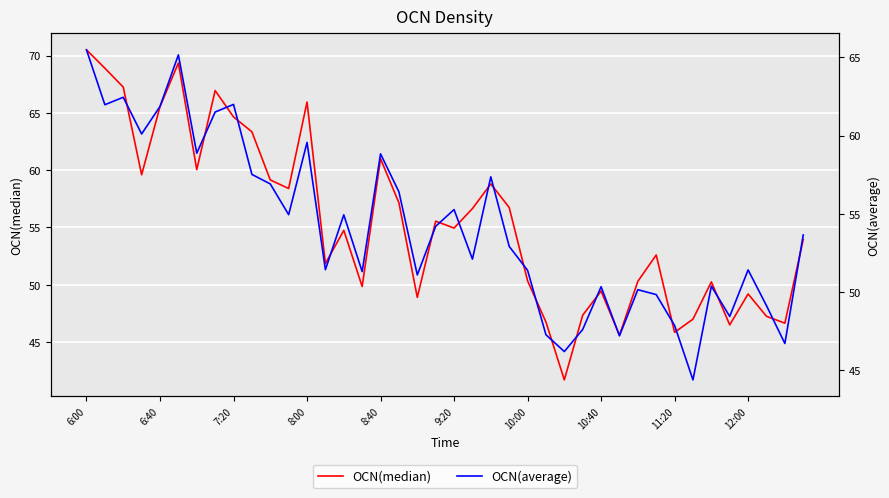

True or false: OCN(median) has a value of 80.7 at 10:00.

False